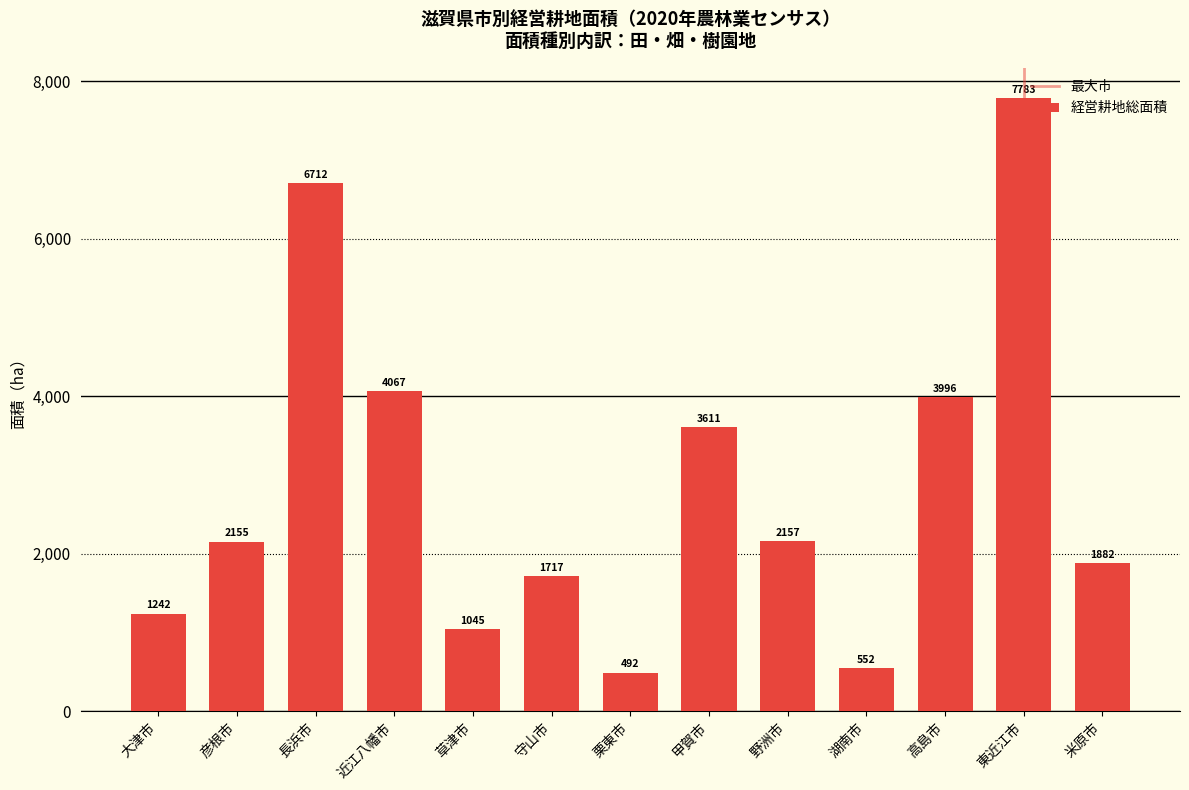

Where is the data nearest to the value 4137?

近江八幡市